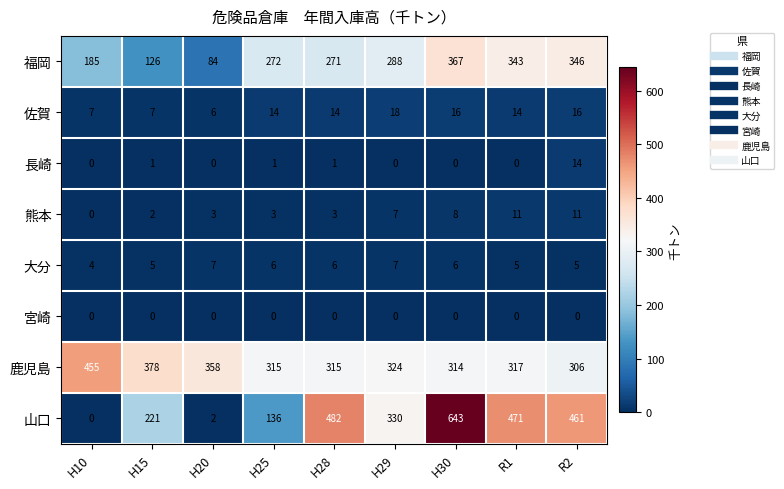

Which series has the largest range (max minus min)?

山口